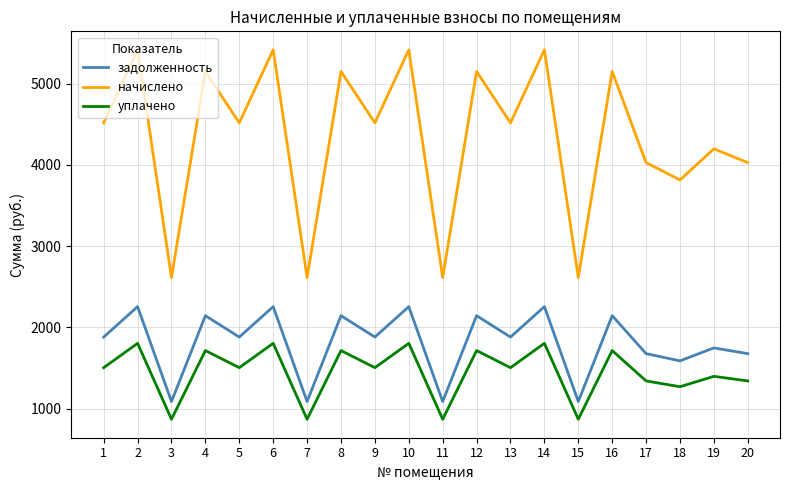

The value of начислено at 17 is 4028.0. True or false?

True